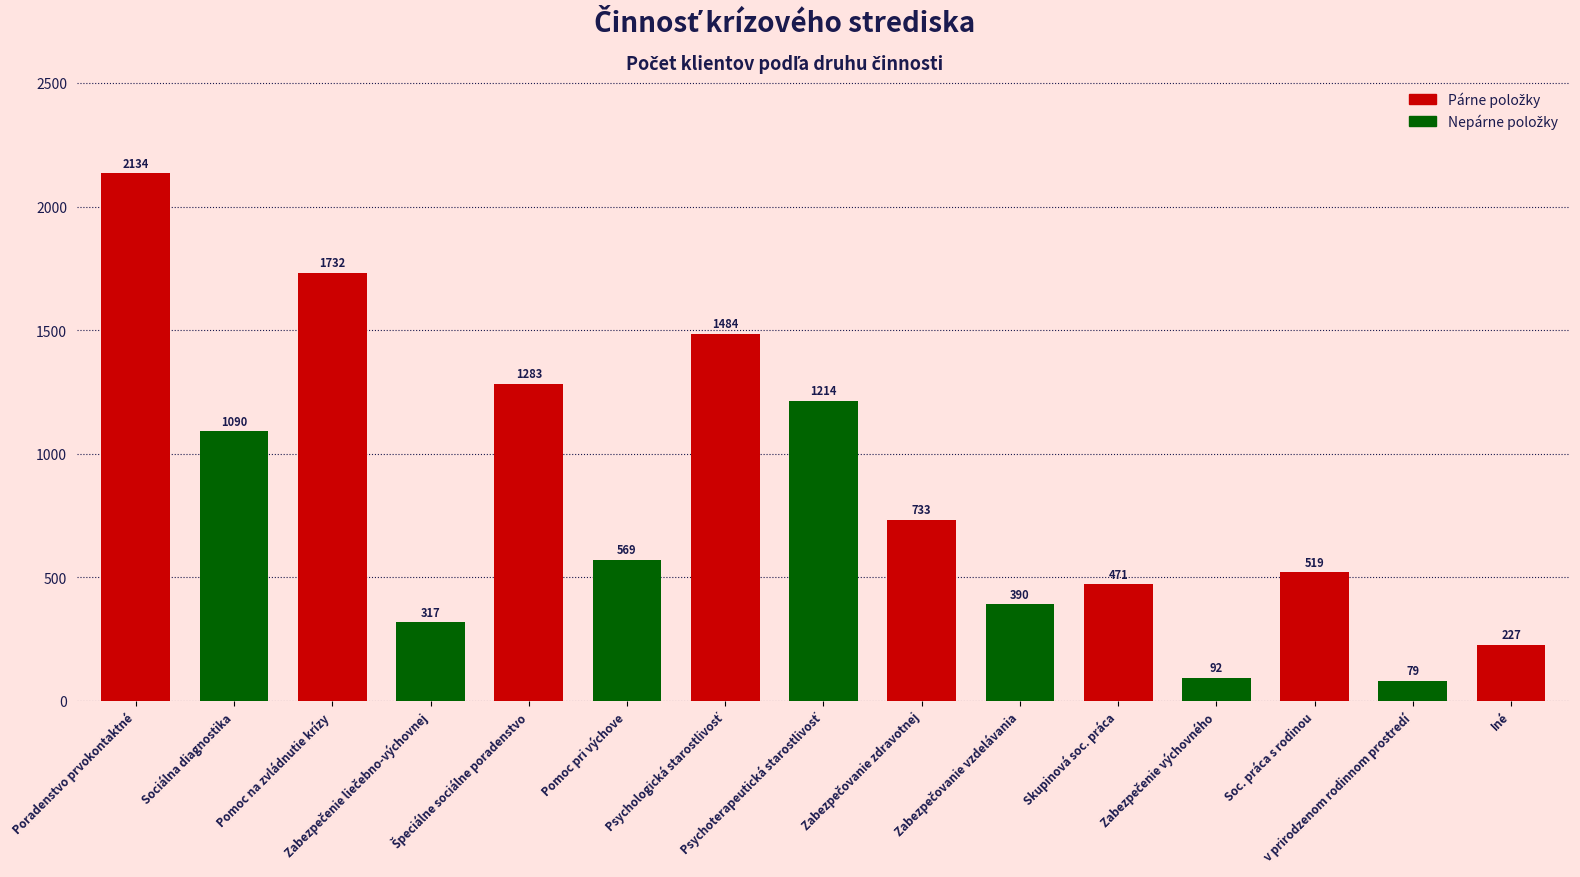

Are the bars grouped side by side (vs. stacked)?

No